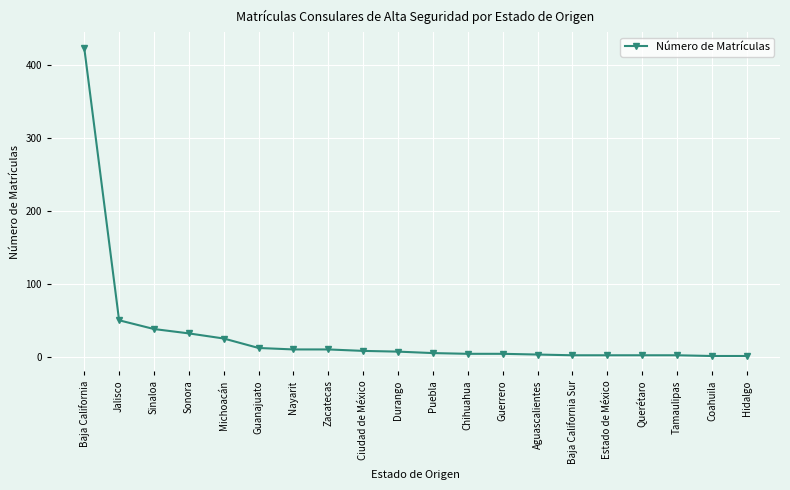

Does the chart have visible grid lines?

Yes